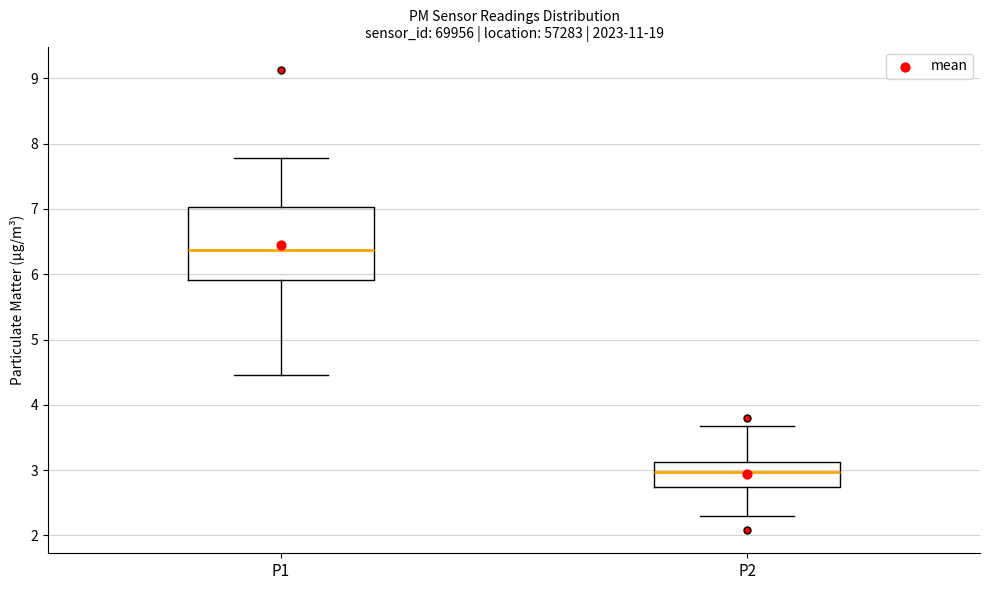

Where does the upper whisker of the box for P1 end on the y-axis? The values are not printed on the chart, so give them approximately, as read against the axis.

7.8